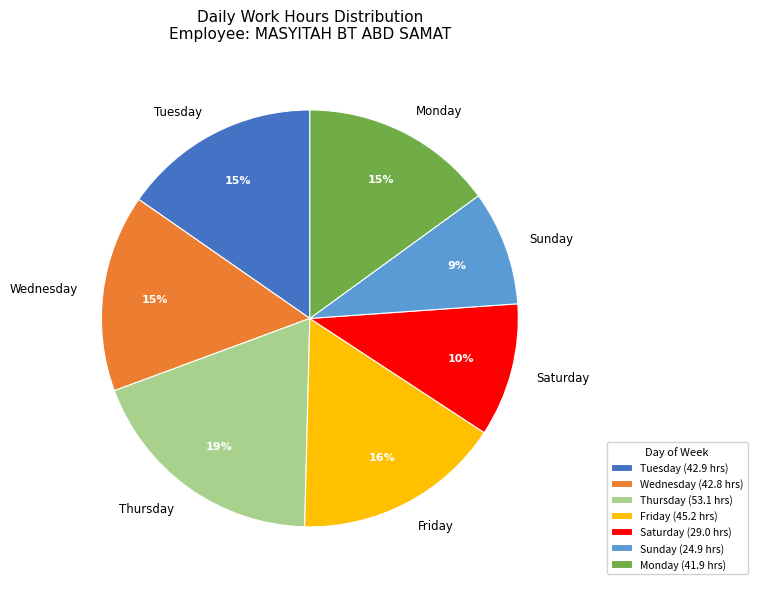

The Wednesday slice represents 15% of the pie. True or false?

True